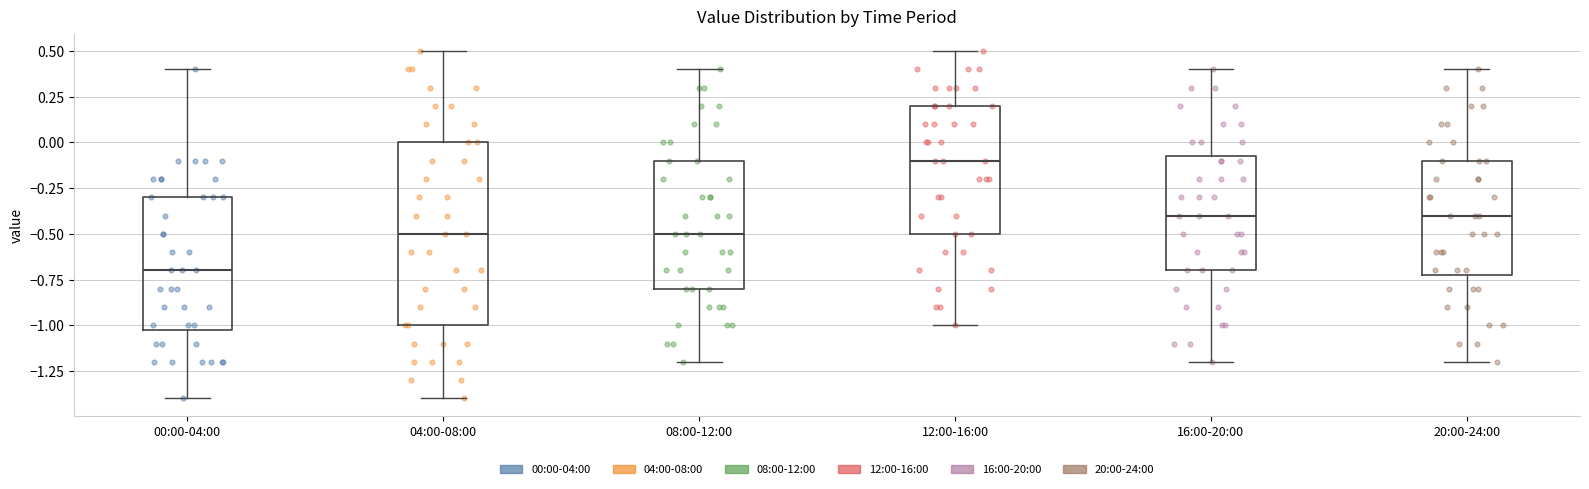

Reading left to right, transcribe this box plot: for each box, give where its median line is, the range the box spans, and where its two whiskers end, as read against the y-axis. The values are not printed on the chart, so give them approximately, as read against the axis.

00:00-04:00: median -0.70, box -1.00 to -0.30, whiskers -1.40 to 0.40
04:00-08:00: median -0.50, box -1.00 to 0.00, whiskers -1.40 to 0.50
08:00-12:00: median -0.50, box -0.80 to -0.10, whiskers -1.20 to 0.40
12:00-16:00: median -0.10, box -0.50 to 0.20, whiskers -1.00 to 0.50
16:00-20:00: median -0.40, box -0.70 to -0.05, whiskers -1.20 to 0.40
20:00-24:00: median -0.40, box -0.70 to -0.10, whiskers -1.20 to 0.40